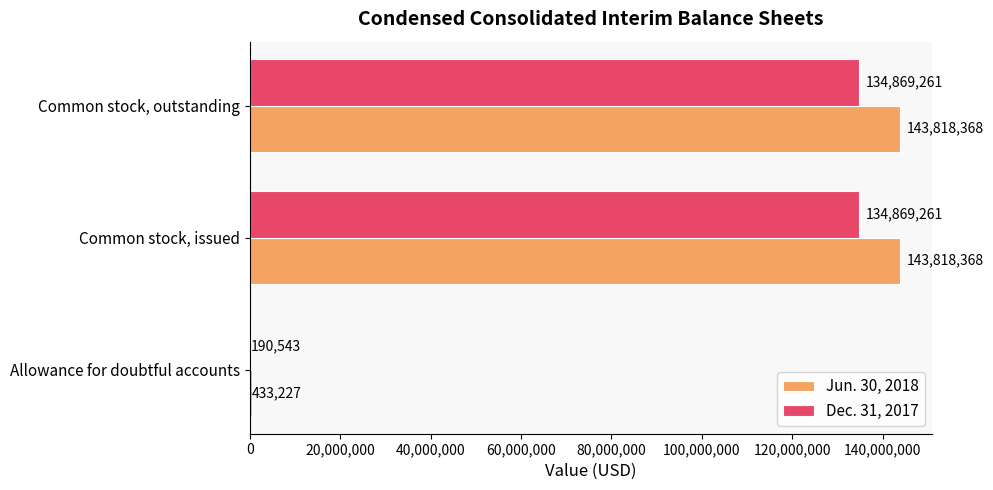

What is the highest value of the Jun. 30, 2018 series?

143818368